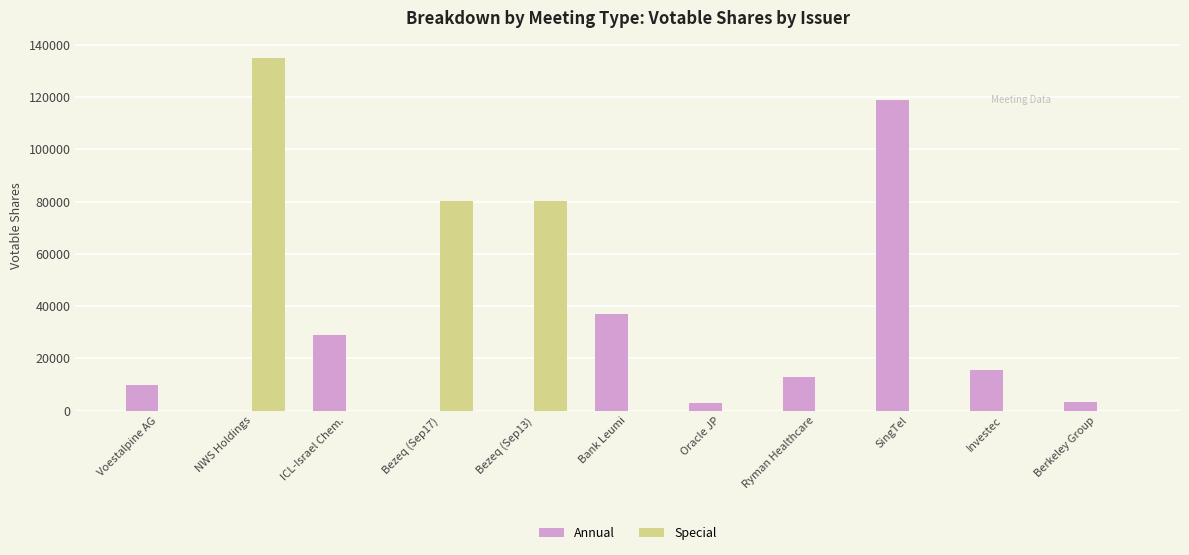

What are all the series names shown in the legend?

Annual, Special